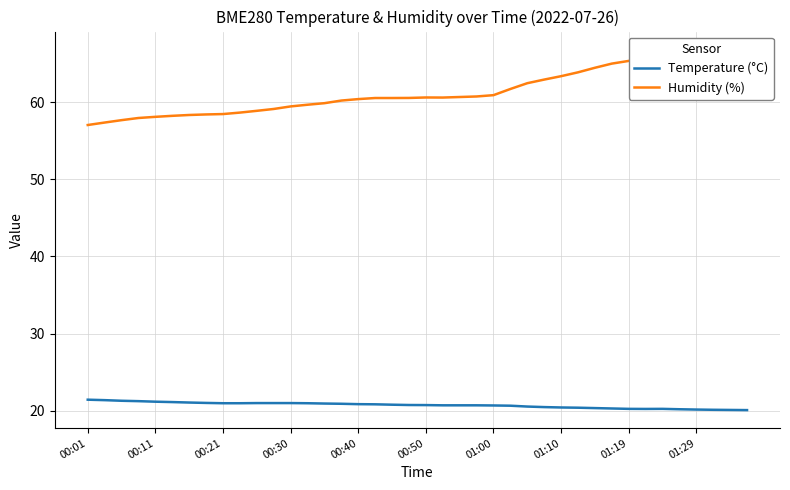

What is the difference between the maximum and minimum values in the Temperature (°C) series?

1.4